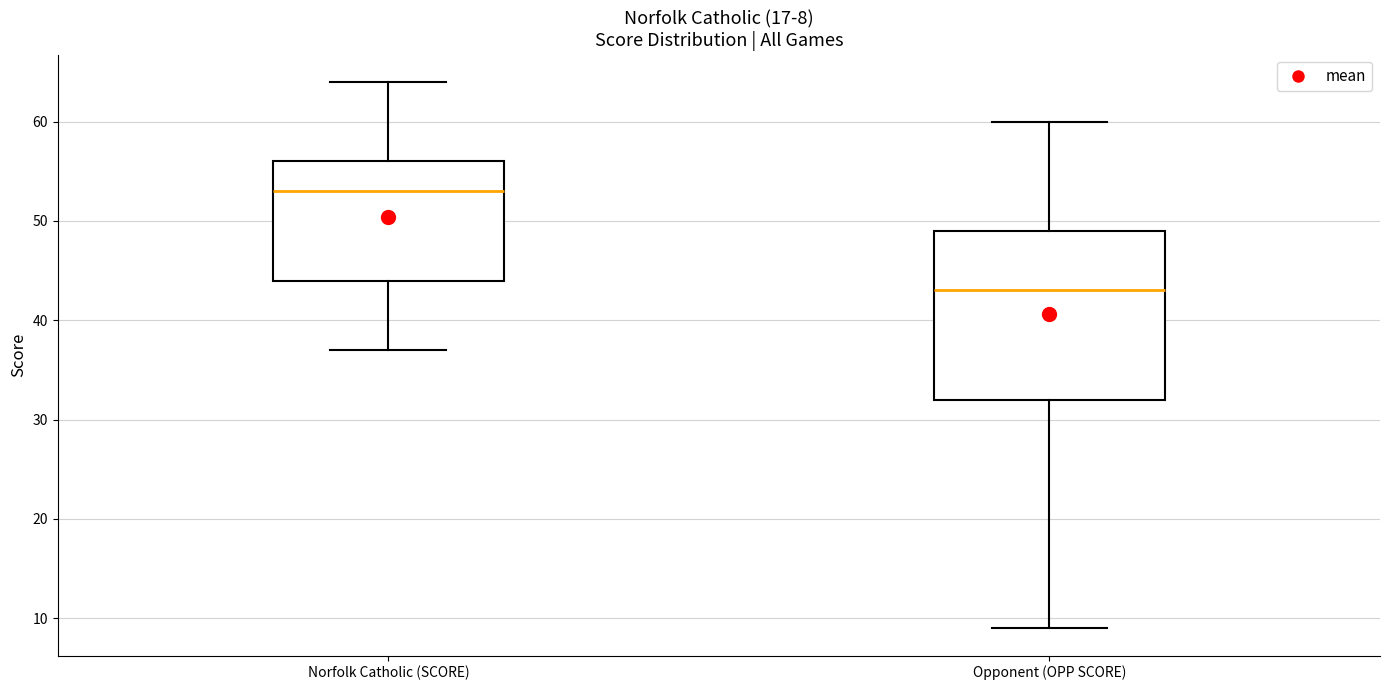

Comparing the boxes themselves (not the whiskers), which one is the tallest?

Opponent (OPP SCORE)